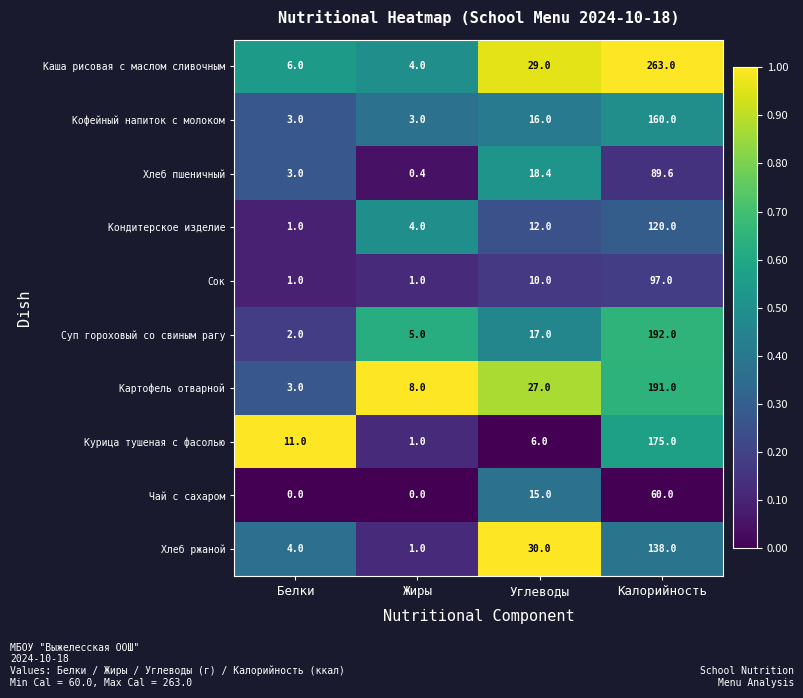

Read the Хлеб пшеничный value at Калорийность.

89.6